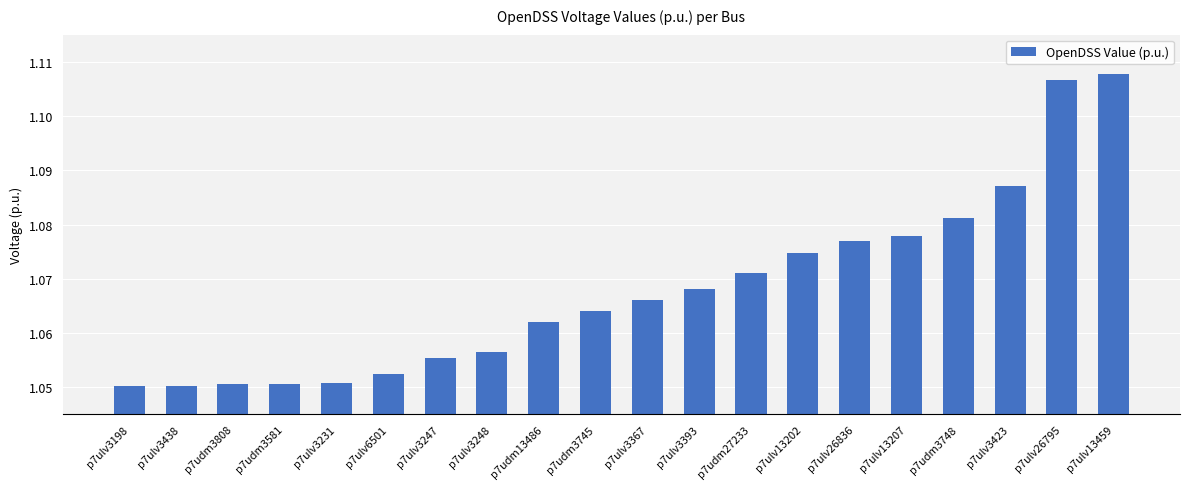

At which category does the chart reach its peak across all series?

p7ulv13459